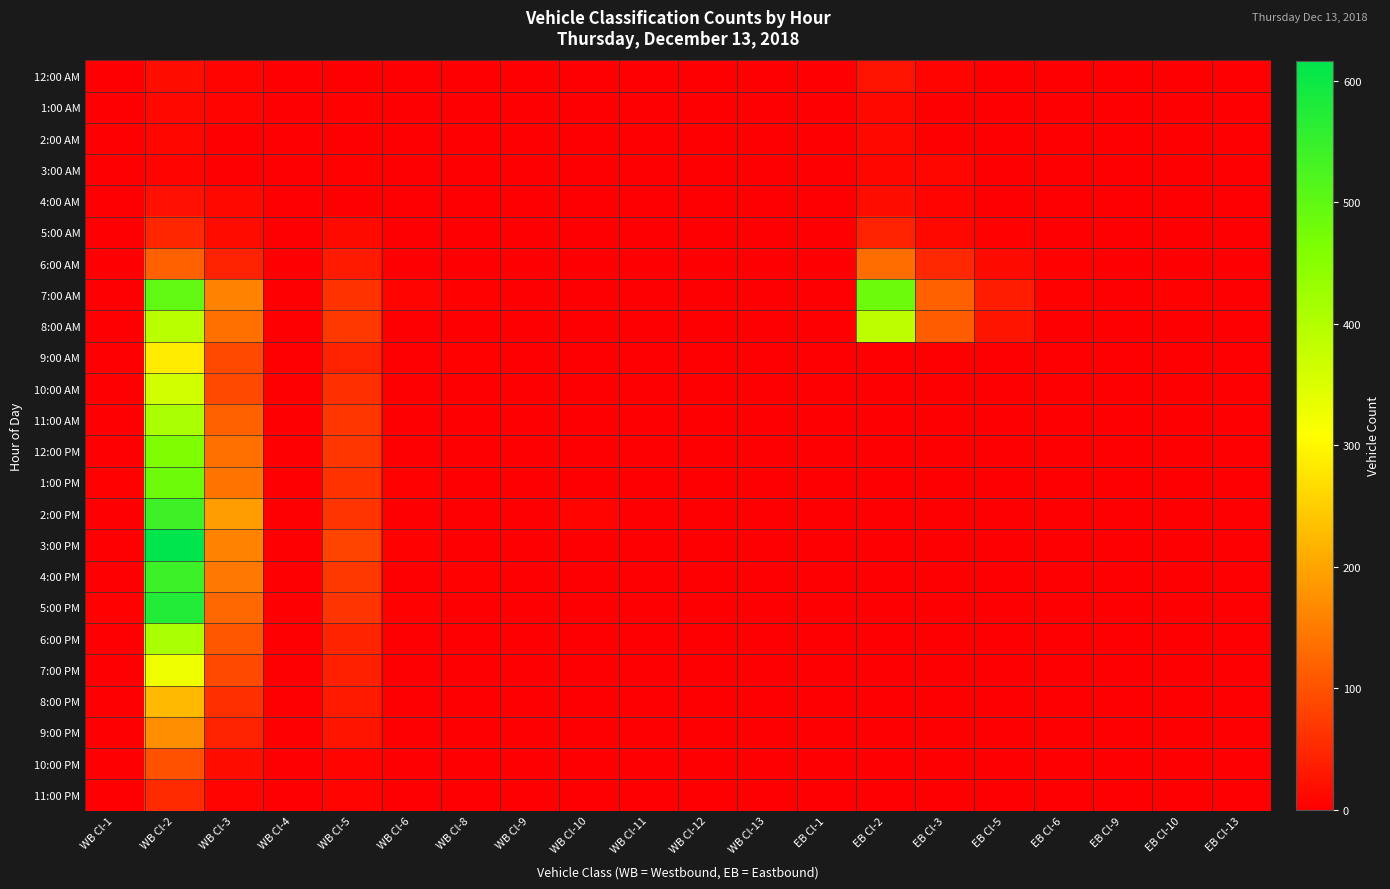

What is the greatest value displayed?

616